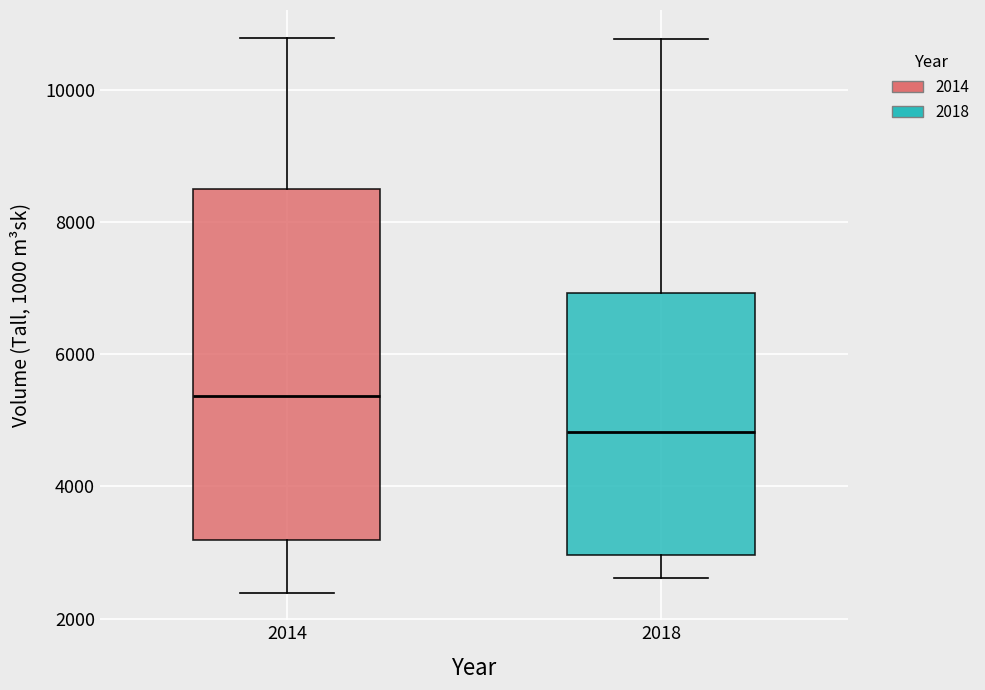

Reading left to right, transcribe this box plot: for each box, give where its median line is, the range the box spans, and where its two whiskers end, as read against the y-axis. The values are not printed on the chart, so give them approximately, as read against the axis.

2014: median 5400, box 3200 to 8600, whiskers 2400 to 10800
2018: median 4800, box 3000 to 7000, whiskers 2600 to 10800